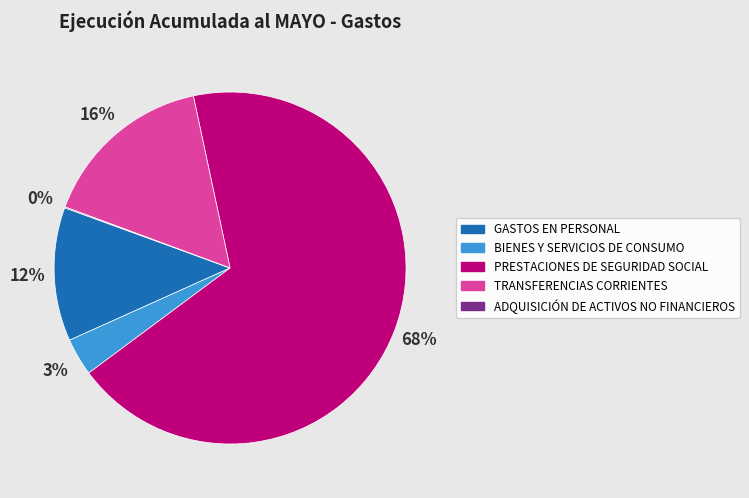

Which slice is the largest?

PRESTACIONES DE SEGURIDAD SOCIAL